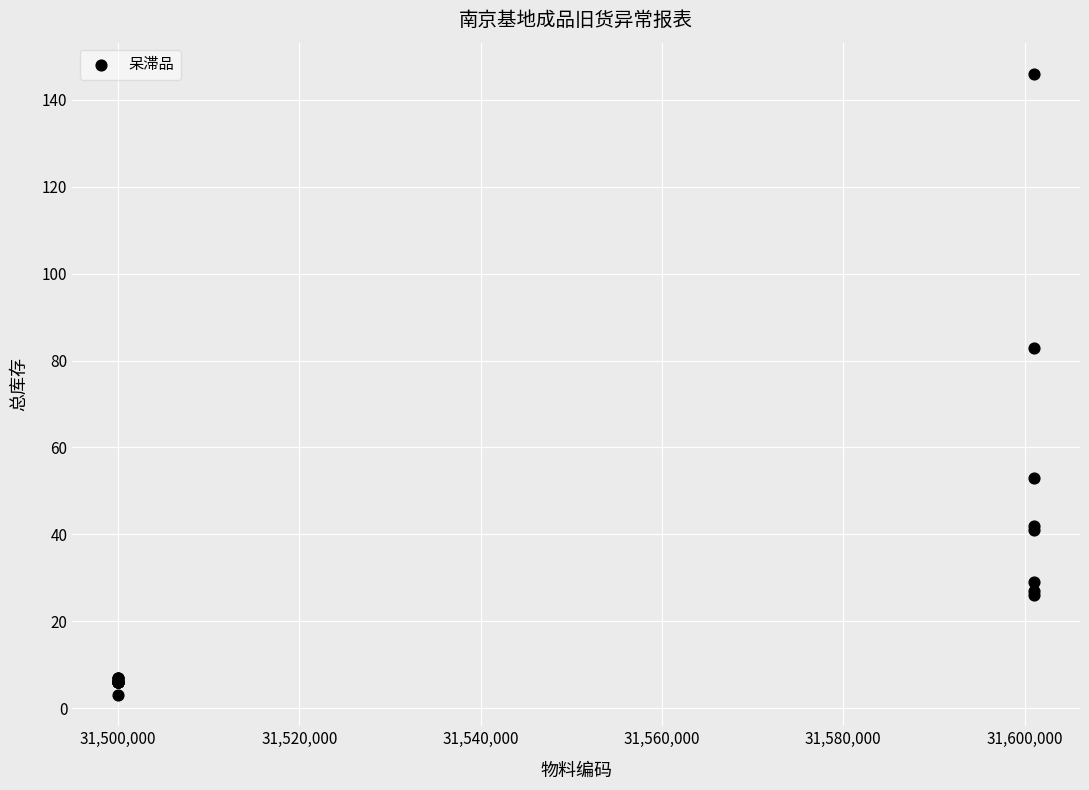

What Y value in the scatter plot is closest to 74?

83